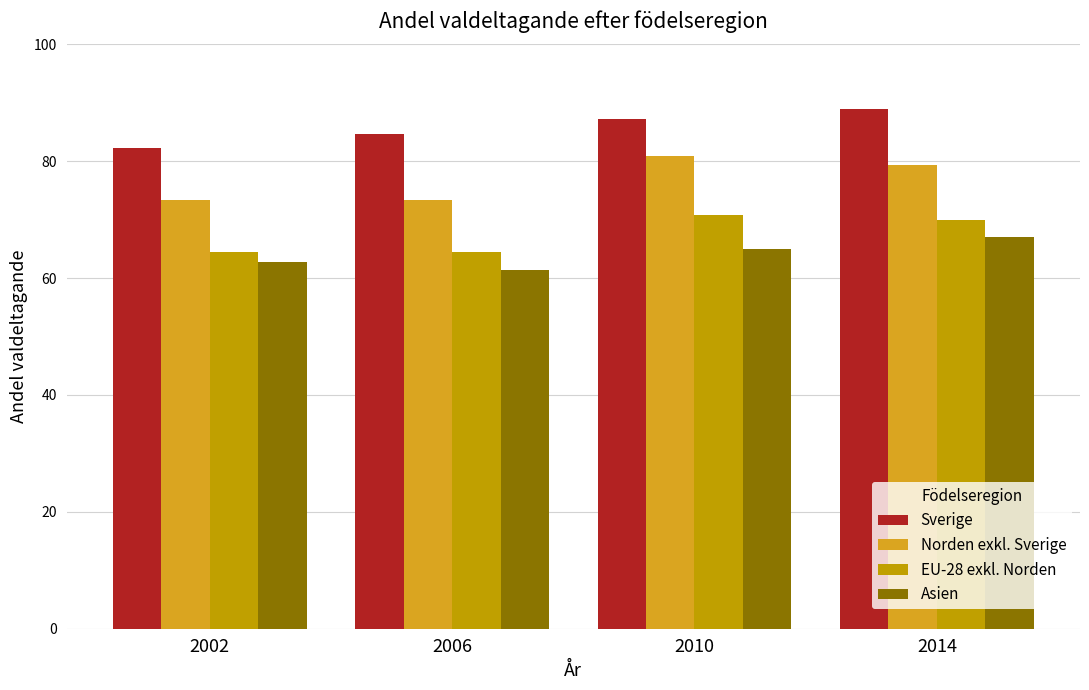

What is the spread (max minus min) of values at 2014?

22.0